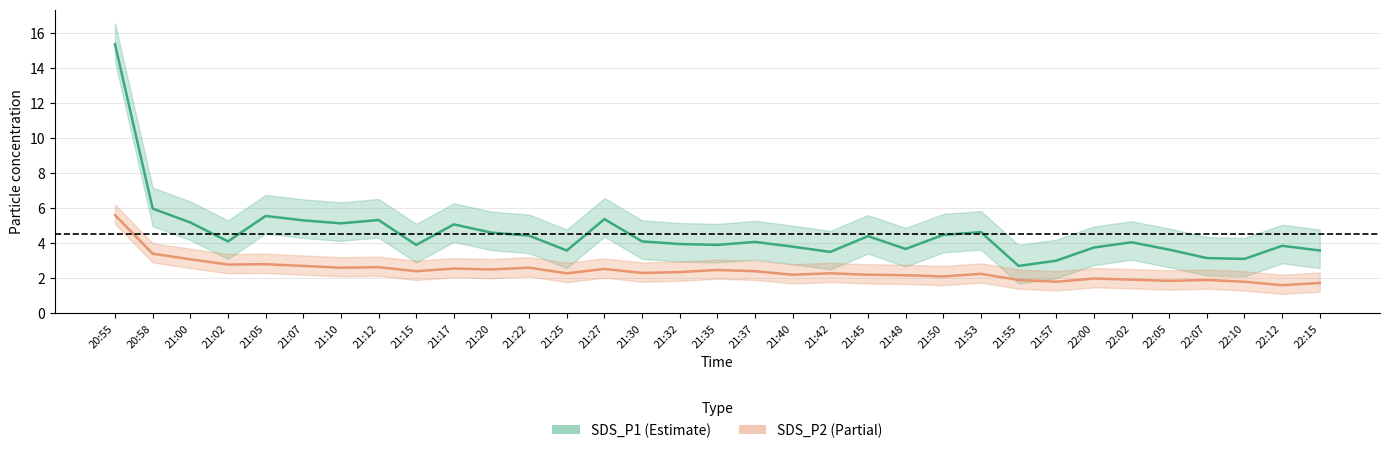

What is the value of the SDS_P2 point at the 18th from the left?

2.4